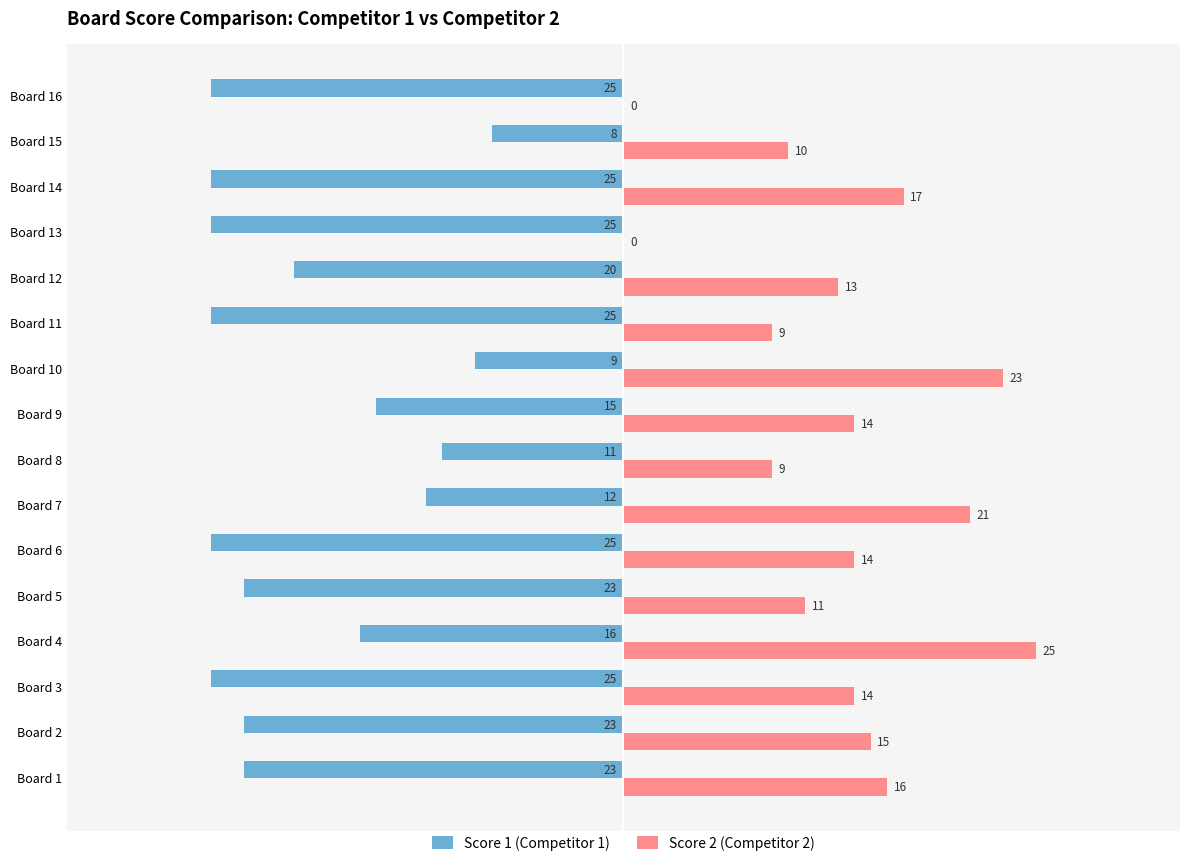

Where is Score 1 (Competitor 1) nearest to the value -16?

Board 4